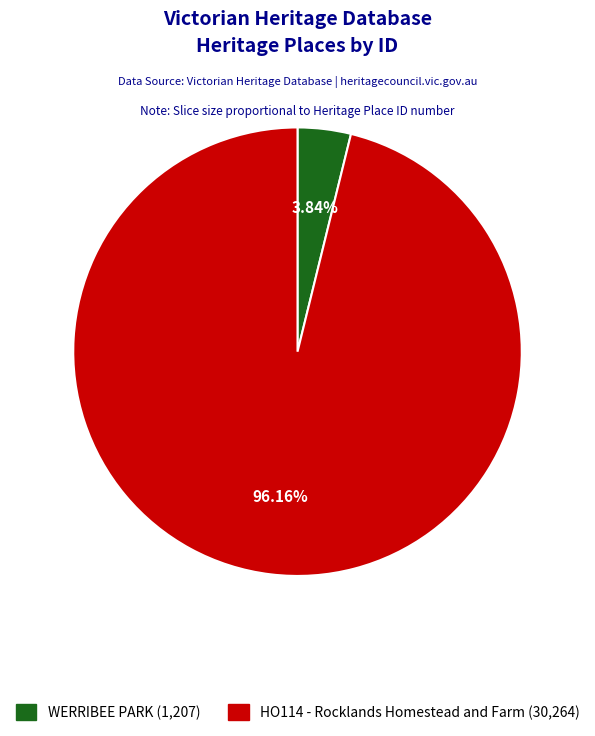

Which category has the biggest portion of the pie?

HO114 - Rocklands Homestead and Farm